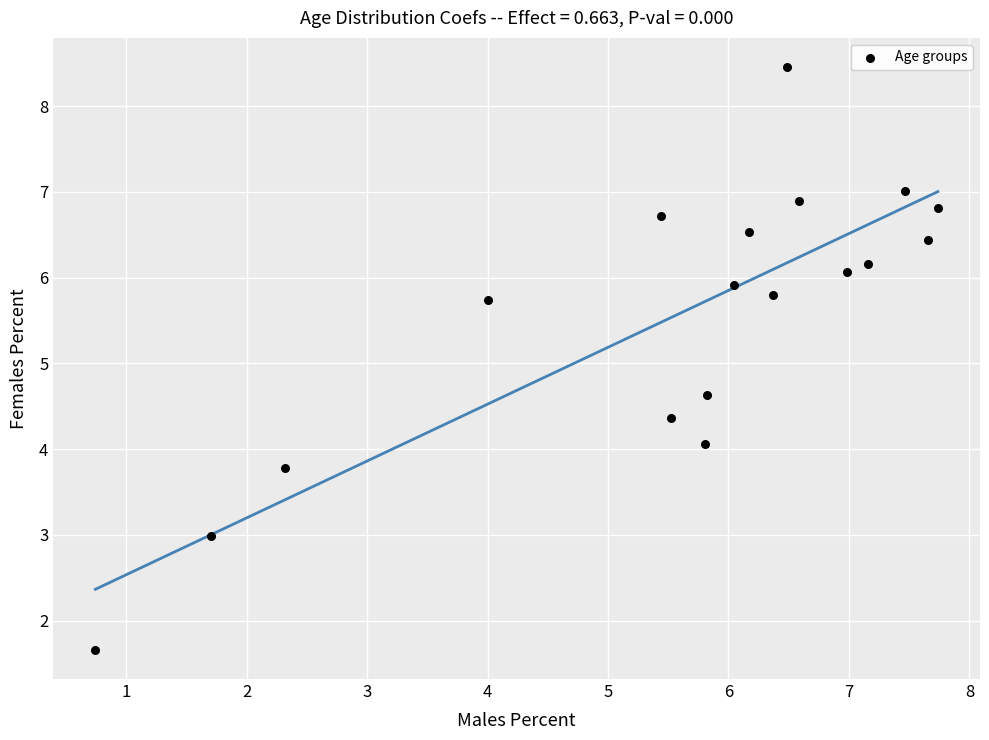

What is the range of X values (max minus min)?

7.0